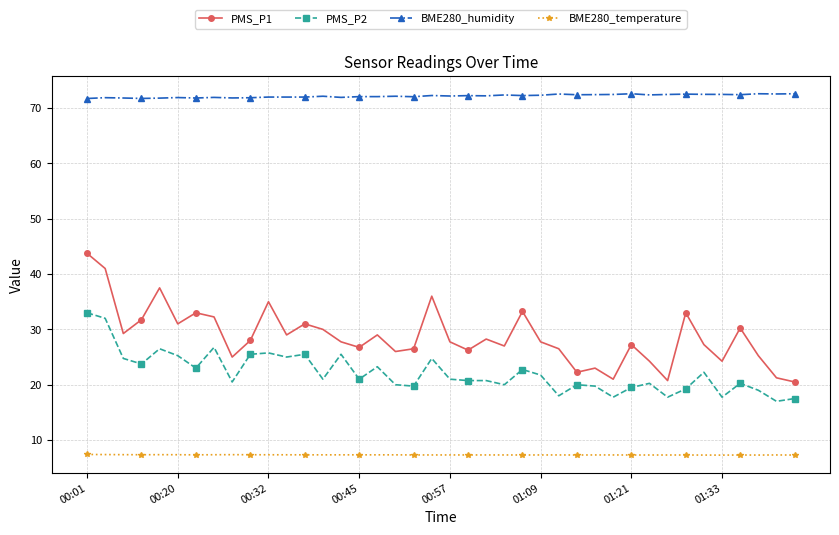

How many lines are shown in the chart?

4